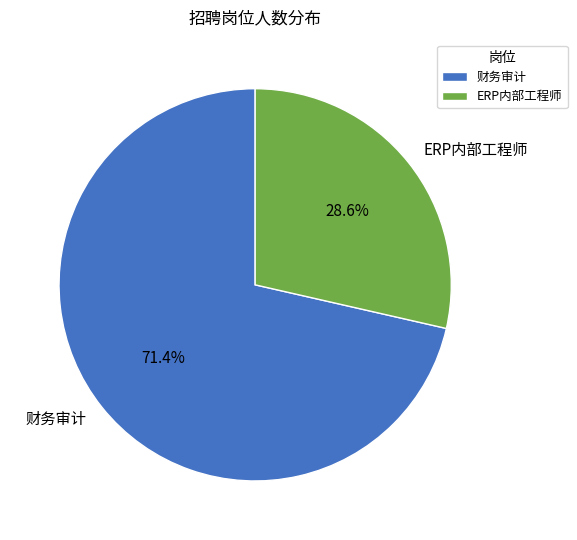

What is the ratio of the value at ERP内部工程师 to the value at 财务审计?

0.4